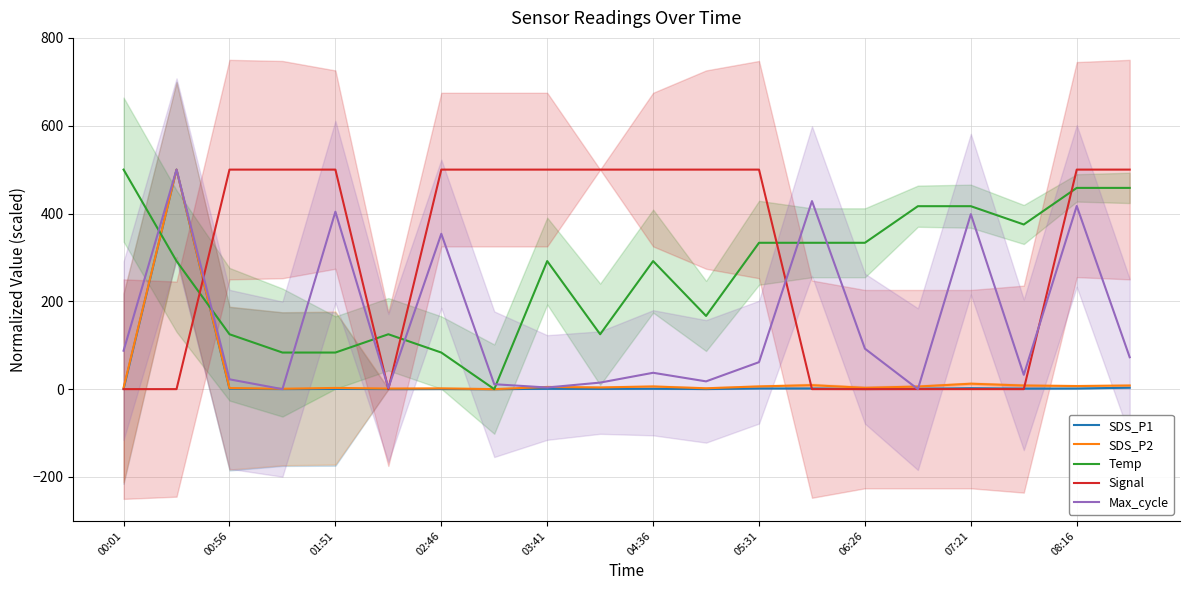

What is the maximum value for SDS_P2?

500.0